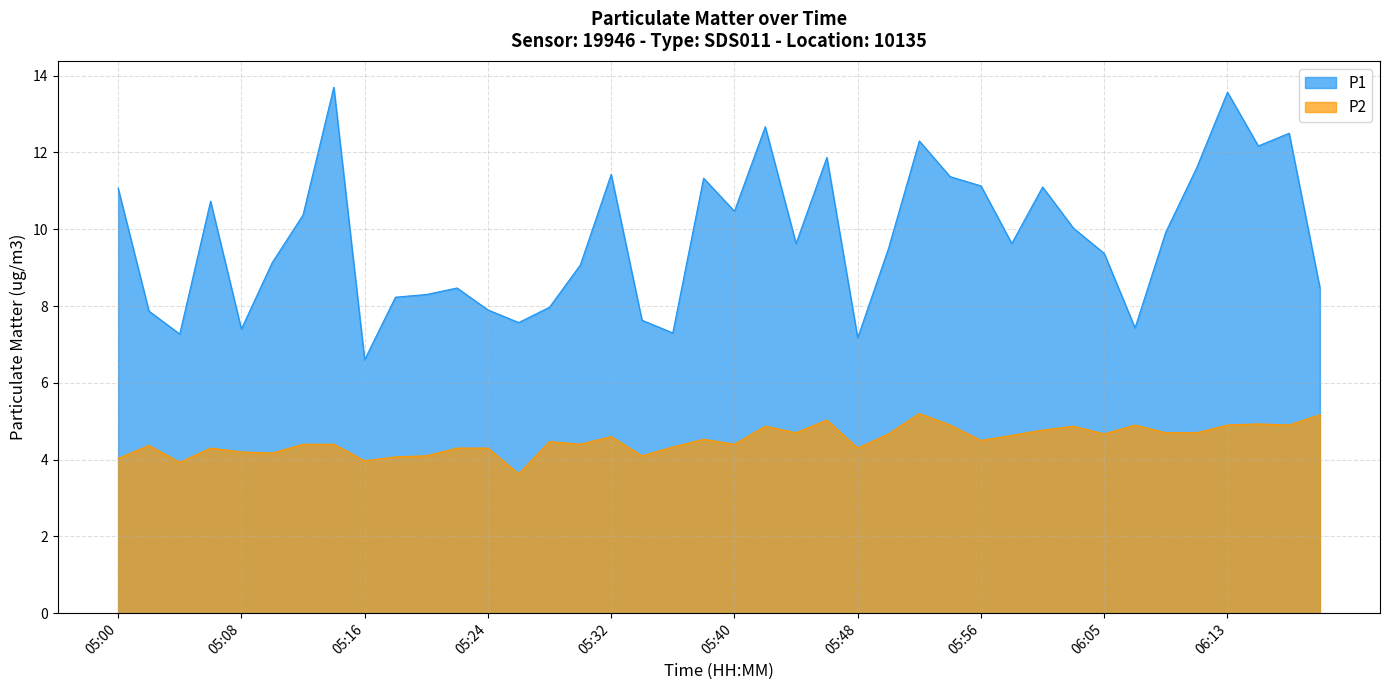

How many interior local peaks does the P1 series have?

11